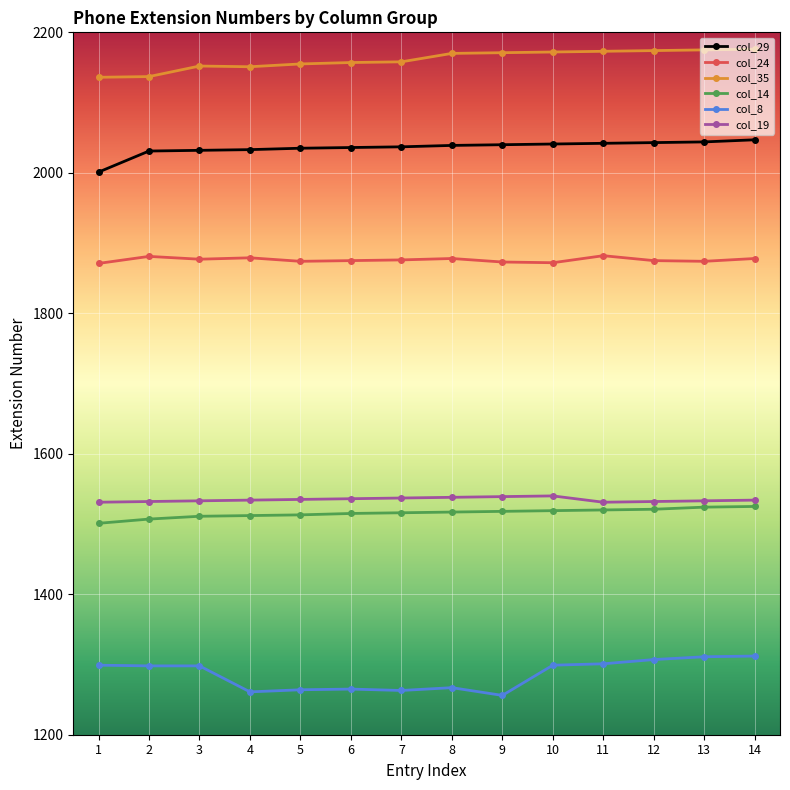

What are all the series names shown in the legend?

col_29, col_24, col_35, col_14, col_8, col_19